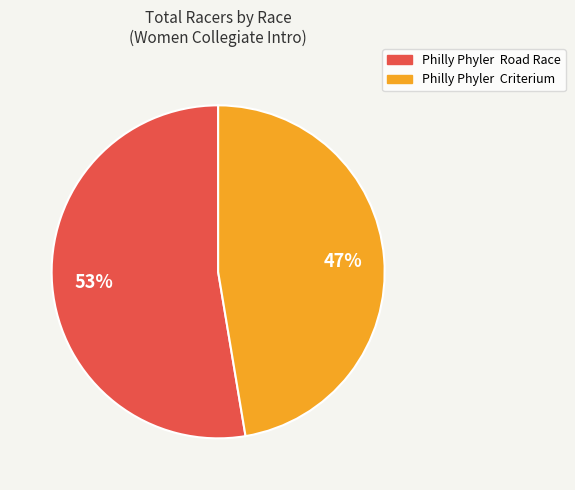

Which slice represents more than half of the pie?

Philly Phyler Road Race